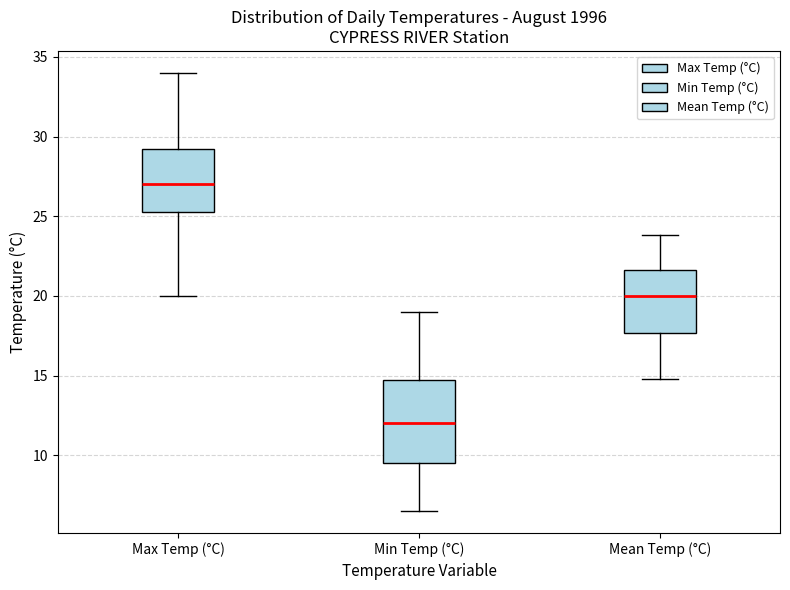

Reading left to right, read every box against the y-axis: the position of its median line, the range the box covers, and the ends of its whiskers. The values are not printed on the chart, so give them approximately, as read against the axis.

Max Temp (°C): median 27.0, box 25.5 to 29.5, whiskers 20.0 to 34.0
Min Temp (°C): median 12.0, box 9.5 to 15.0, whiskers 6.5 to 19.0
Mean Temp (°C): median 20.0, box 17.5 to 21.5, whiskers 15.0 to 24.0